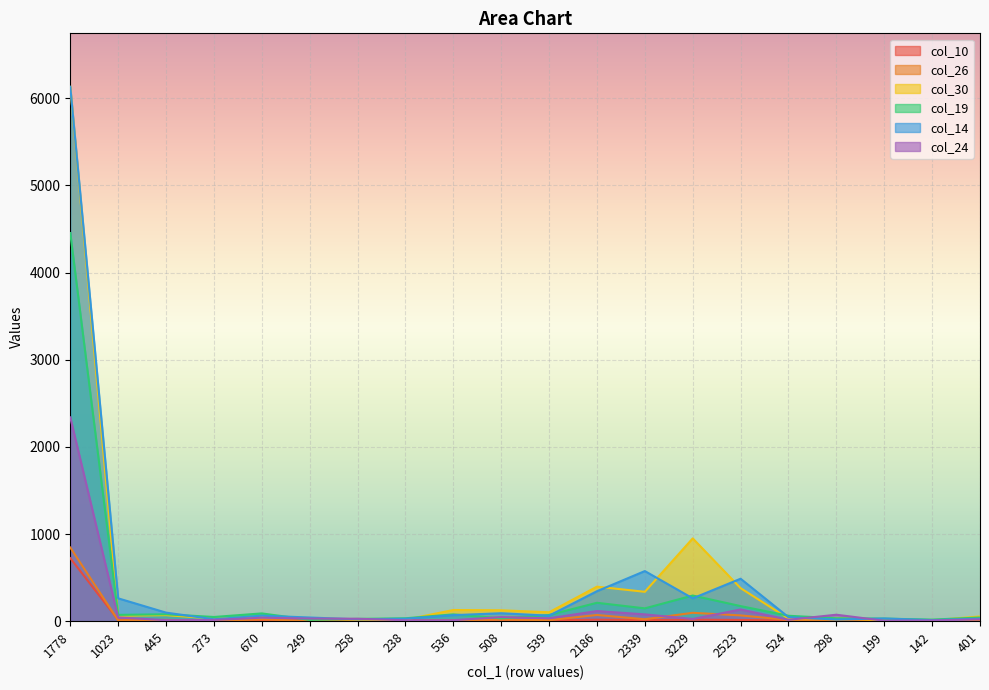

What position from the left is 539?

11